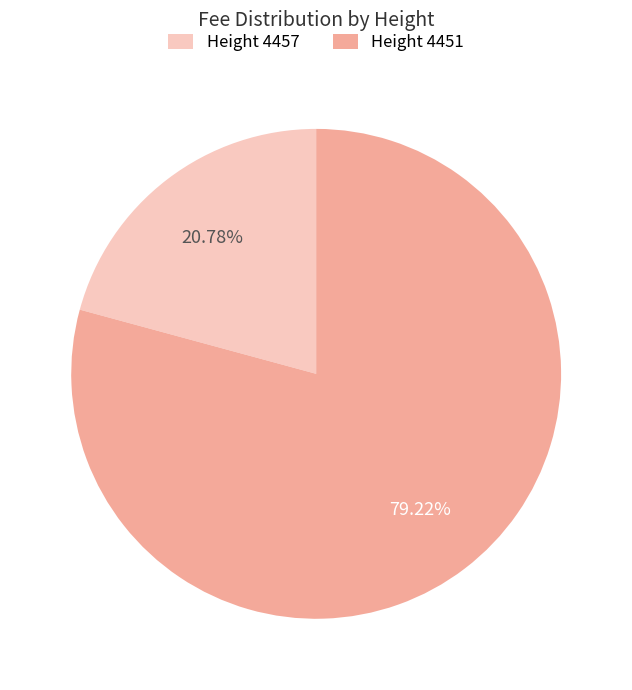

Does any single category account for the majority?

Yes